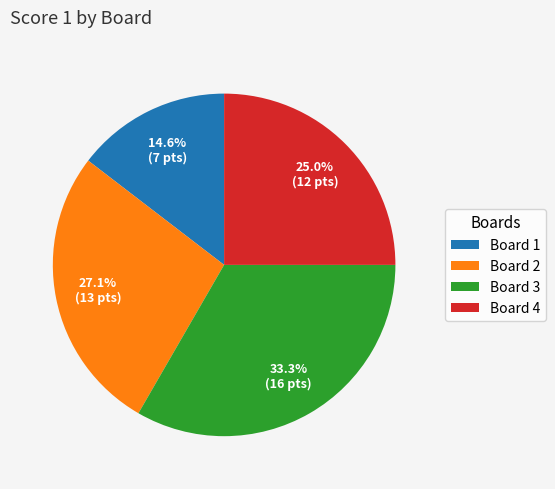

Does Board 4 represent more than half of the total?

No